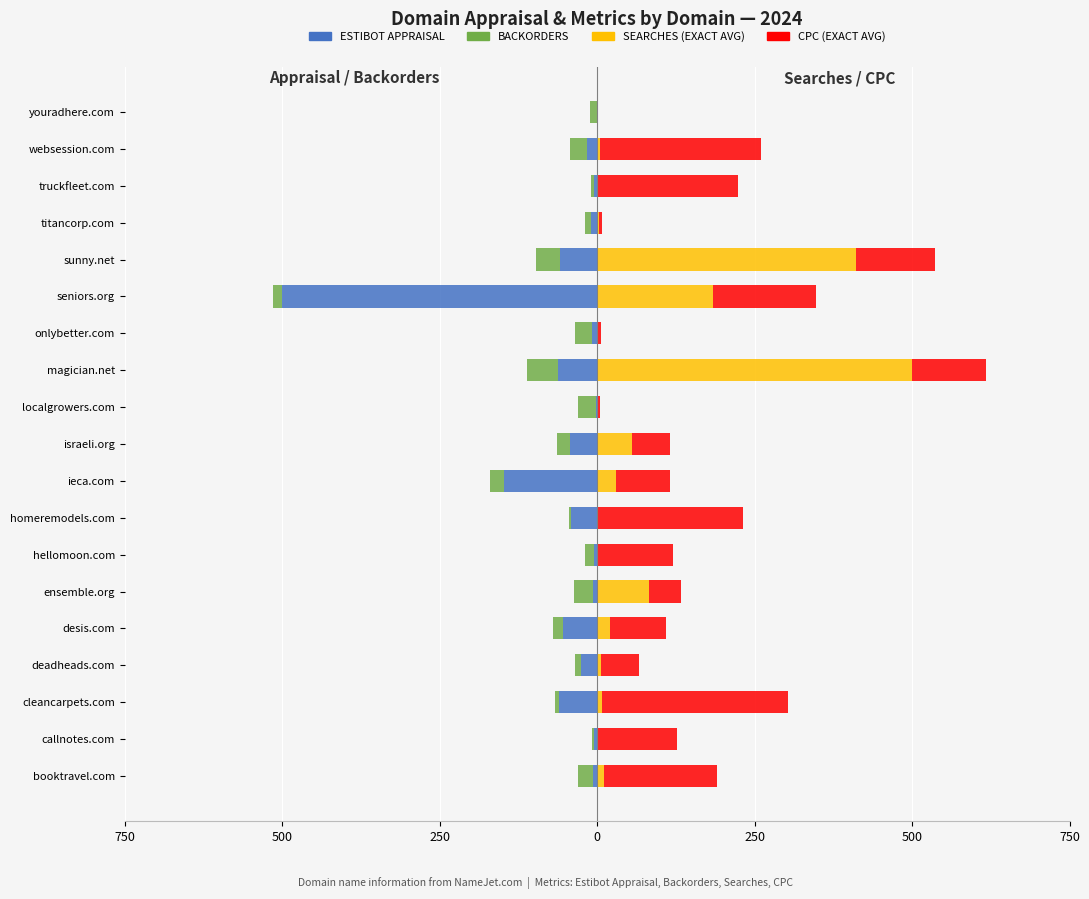

Does the chart contain any negative values?

Yes